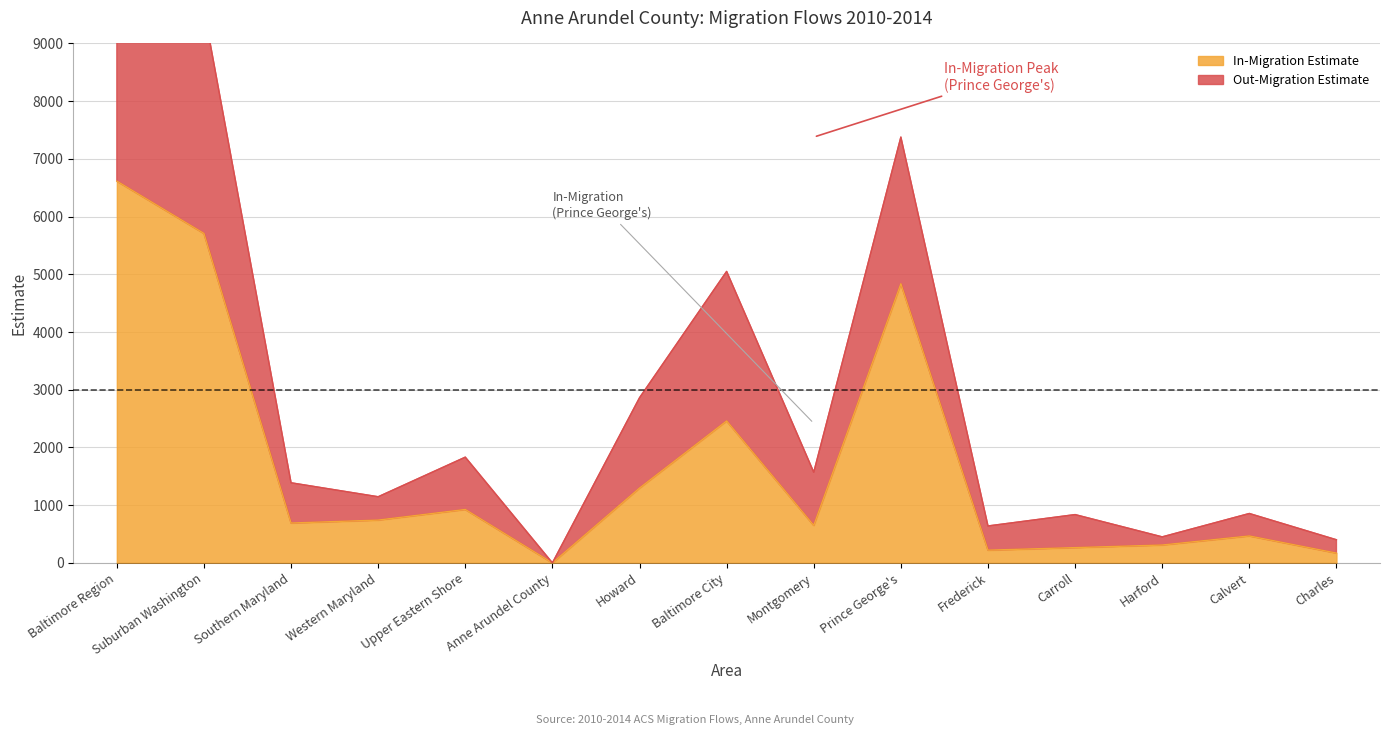

What is the average value?

1691